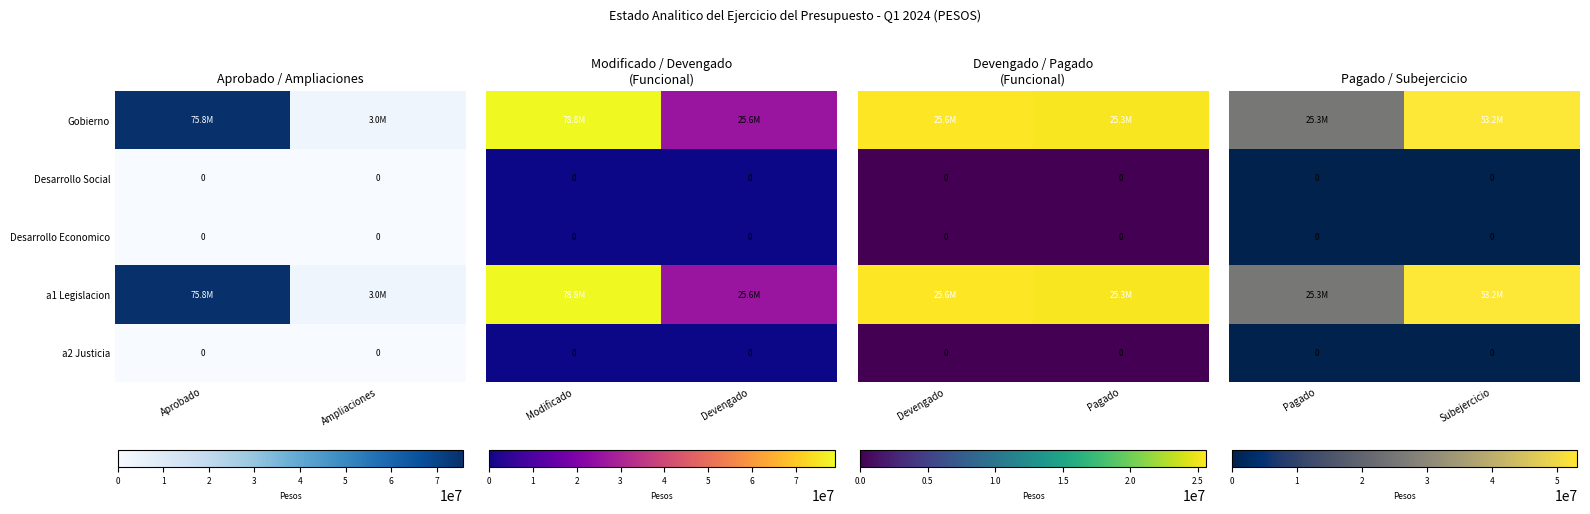

Is it true that Desarrollo Social equals 0.0 at Subejercicio?

True